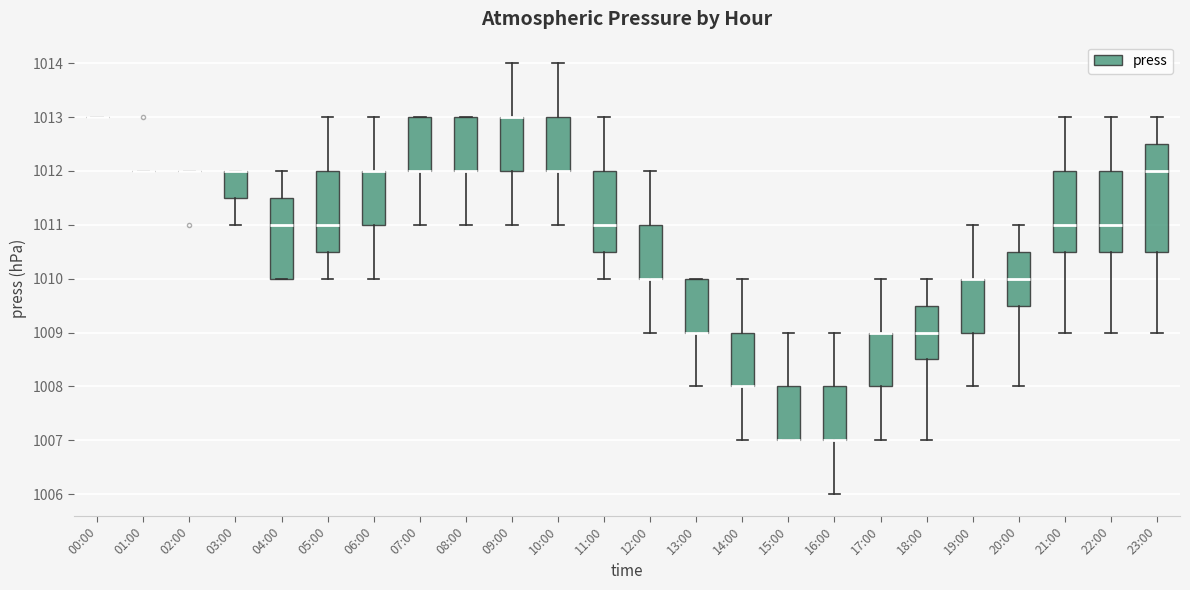

Reading left to right, read every box against the y-axis: the position of its median line, the range the box covers, and the ends of its whiskers. The values are not printed on the chart, so give them approximately, as read against the axis.

00:00: box collapsed to a line at 1013.0, whiskers 1013.0 to 1013.0
01:00: box collapsed to a line at 1012.0, whiskers 1012.0 to 1012.0
02:00: box collapsed to a line at 1012.0, whiskers 1012.0 to 1012.0
03:00: median 1012.0 (drawn on the box's upper edge), box 1011.5 to 1012.0, whiskers 1011.0 to 1012.0
04:00: median 1011.0, box 1010.0 to 1011.5, whiskers 1010.0 to 1012.0
05:00: median 1011.0, box 1010.5 to 1012.0, whiskers 1010.0 to 1013.0
06:00: median 1012.0 (drawn on the box's upper edge), box 1011.0 to 1012.0, whiskers 1010.0 to 1013.0
07:00: median 1012.0 (drawn on the box's lower edge), box 1012.0 to 1013.0, whiskers 1011.0 to 1013.0
08:00: median 1012.0 (drawn on the box's lower edge), box 1012.0 to 1013.0, whiskers 1011.0 to 1013.0
09:00: median 1013.0 (drawn on the box's upper edge), box 1012.0 to 1013.0, whiskers 1011.0 to 1014.0
10:00: median 1012.0 (drawn on the box's lower edge), box 1012.0 to 1013.0, whiskers 1011.0 to 1014.0
11:00: median 1011.0, box 1010.5 to 1012.0, whiskers 1010.0 to 1013.0
12:00: median 1010.0 (drawn on the box's lower edge), box 1010.0 to 1011.0, whiskers 1009.0 to 1012.0
13:00: median 1009.0 (drawn on the box's lower edge), box 1009.0 to 1010.0, whiskers 1008.0 to 1010.0
14:00: median 1008.0 (drawn on the box's lower edge), box 1008.0 to 1009.0, whiskers 1007.0 to 1010.0
15:00: median 1007.0 (drawn on the box's lower edge), box 1007.0 to 1008.0, whiskers 1007.0 to 1009.0
16:00: median 1007.0 (drawn on the box's lower edge), box 1007.0 to 1008.0, whiskers 1006.0 to 1009.0
17:00: median 1009.0 (drawn on the box's upper edge), box 1008.0 to 1009.0, whiskers 1007.0 to 1010.0
18:00: median 1009.0, box 1008.5 to 1009.5, whiskers 1007.0 to 1010.0
19:00: median 1010.0 (drawn on the box's upper edge), box 1009.0 to 1010.0, whiskers 1008.0 to 1011.0
20:00: median 1010.0, box 1009.5 to 1010.5, whiskers 1008.0 to 1011.0
21:00: median 1011.0, box 1010.5 to 1012.0, whiskers 1009.0 to 1013.0
22:00: median 1011.0, box 1010.5 to 1012.0, whiskers 1009.0 to 1013.0
23:00: median 1012.0, box 1010.5 to 1012.5, whiskers 1009.0 to 1013.0